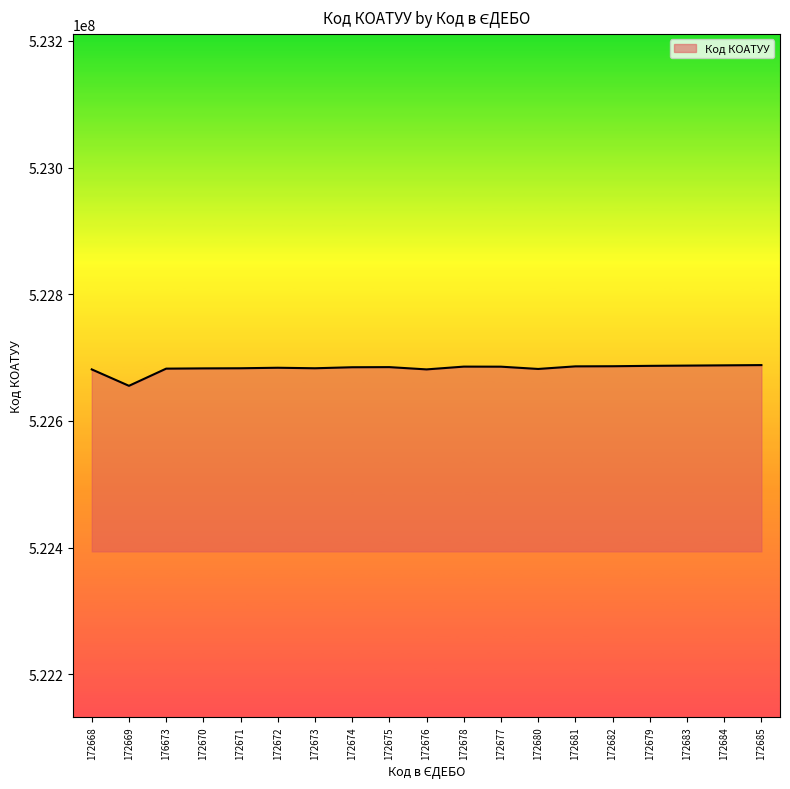

What is the maximum value shown in the chart?

522688201